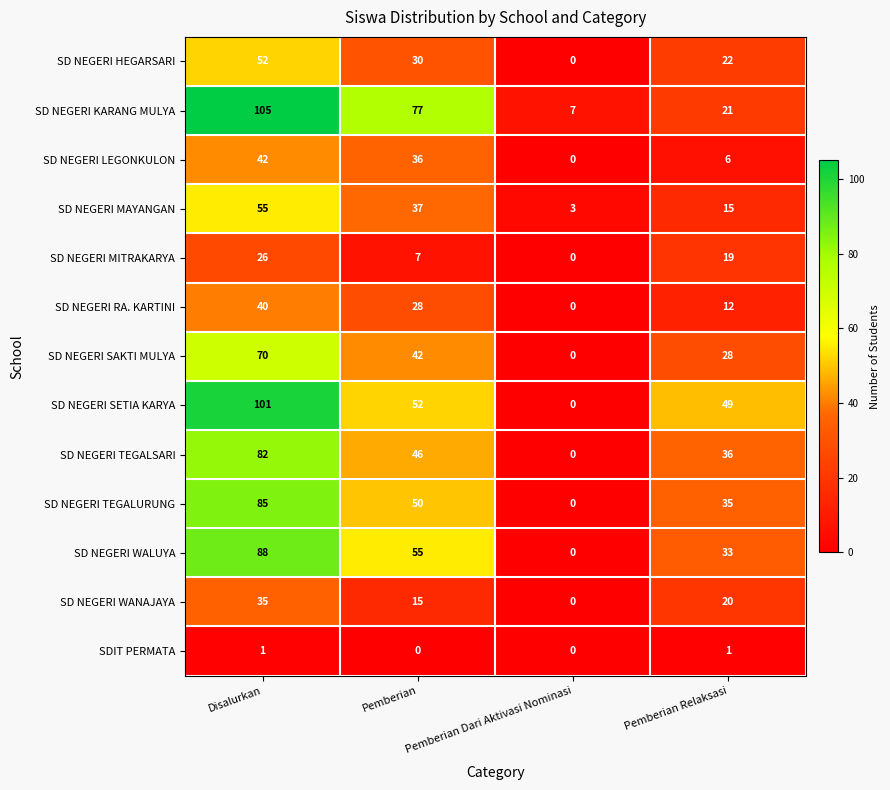

How many positive values does the SD NEGERI TEGALSARI series have?

3